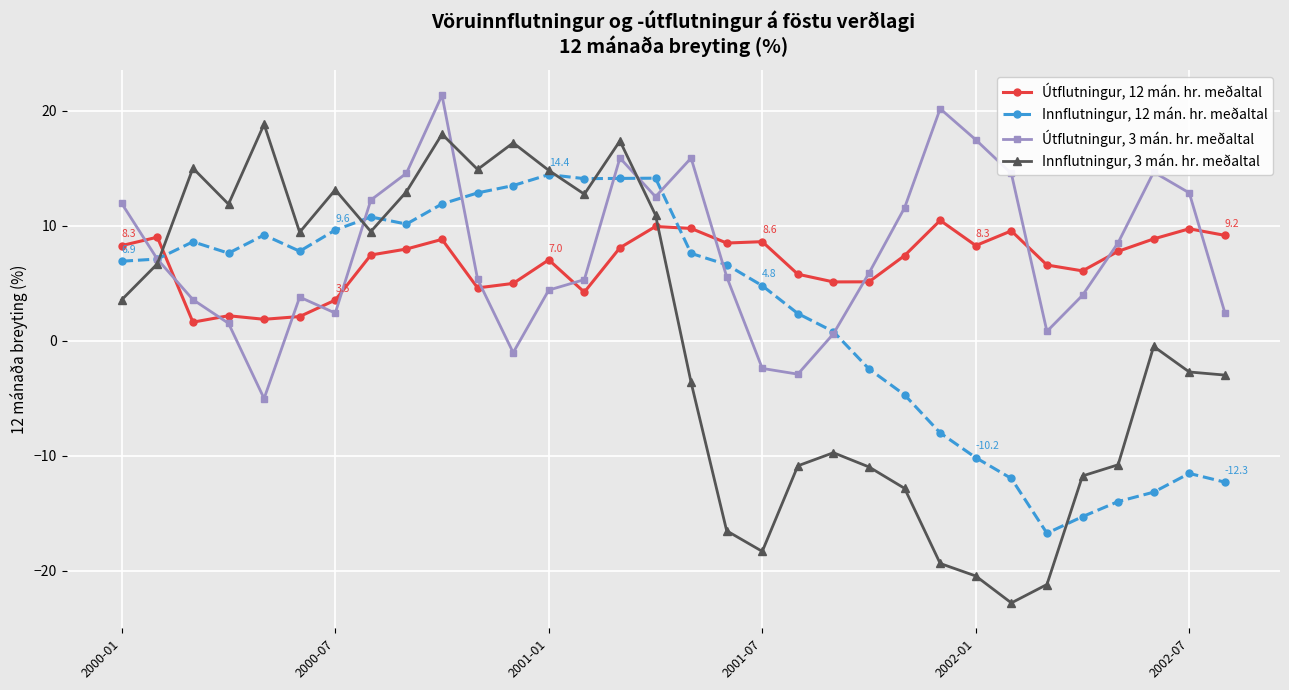

Does the chart have visible grid lines?

Yes